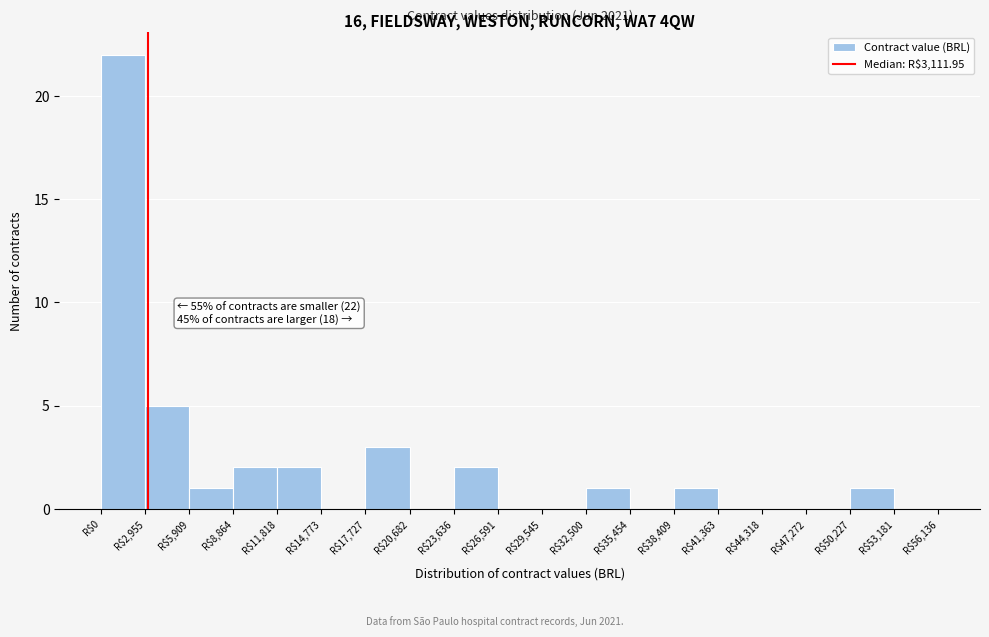

Which range on the x-axis has the tallest bar?

0 to 3000